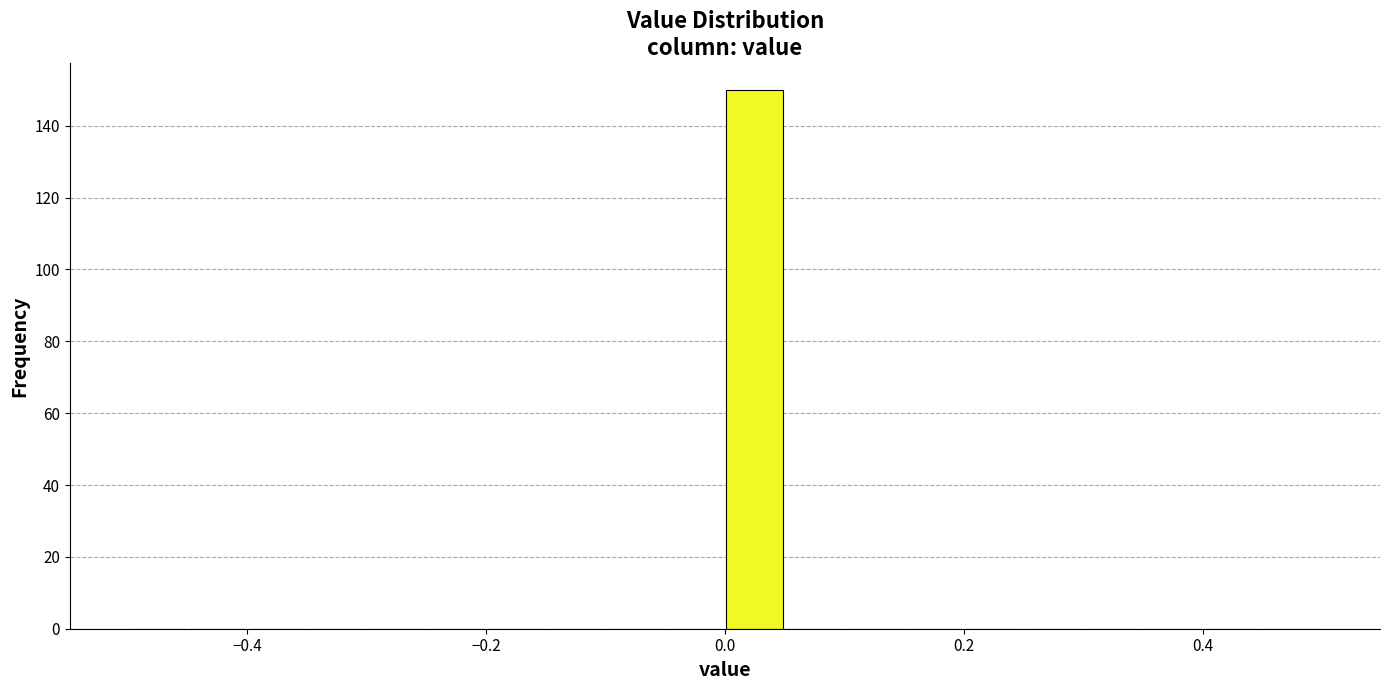

Around what value on the x-axis is the tallest bar? Give the approximate position of its centre, as read against the axis.

0.02